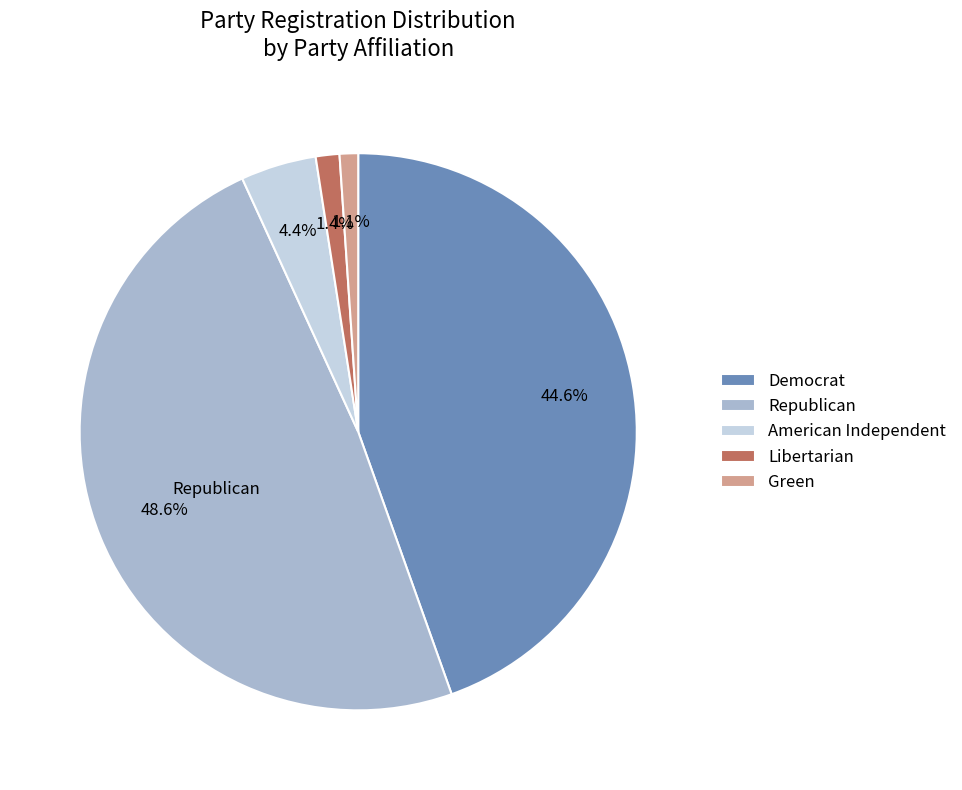

Count the number of slices in the pie.

5